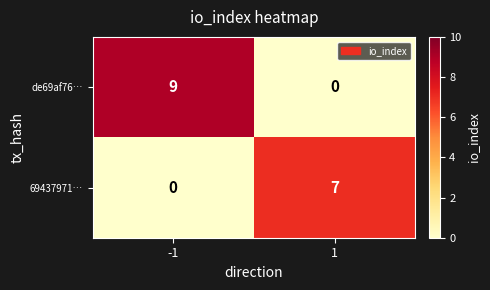

What is the average value of the 69437971… series?

4